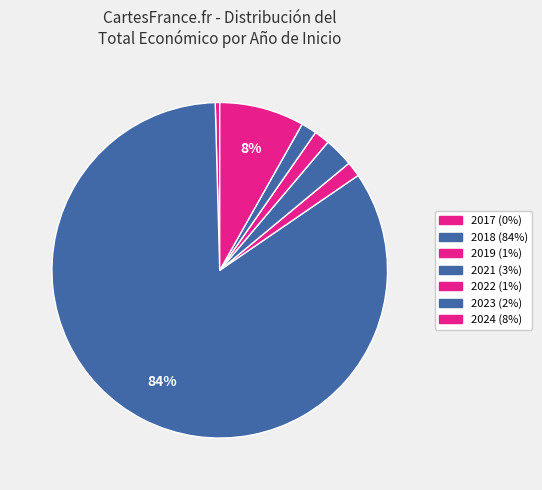

Count the number of slices in the pie.

7